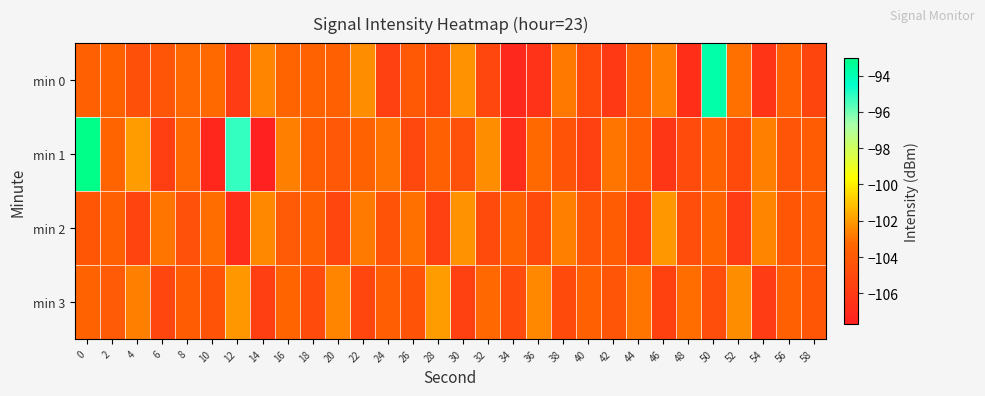

Reading right to left, transcribe all the data shown in this chart.

min 0: 58=-105.3	56=-103.7	54=-106.4	52=-103.0	50=-93.8	48=-106.7	46=-102.6	44=-103.4	42=-106.0	40=-105.0	38=-102.8	36=-106.5	34=-107.1	32=-105.2	30=-102.2	28=-105.0	26=-104.0	24=-105.6	22=-102.3	20=-103.6	18=-103.5	16=-103.4	14=-102.6	12=-105.9	10=-103.2	8=-103.3	6=-104.4	4=-104.6	2=-103.5	0=-103.6
min 1: 58=-103.9	56=-104.3	54=-102.7	52=-105.0	50=-103.5	48=-104.9	46=-106.2	44=-103.6	42=-102.9	40=-105.7	38=-104.4	36=-103.2	34=-106.8	32=-102.3	30=-104.6	28=-103.7	26=-105.1	24=-103.0	22=-103.5	20=-104.1	18=-103.8	16=-102.7	14=-107.7	12=-95.2	10=-107.2	8=-103.3	6=-105.8	4=-102.0	2=-103.4	0=-93.0
min 2: 58=-103.8	56=-104.2	54=-102.6	52=-105.9	50=-103.3	48=-104.8	46=-102.1	44=-105.6	42=-103.9	40=-104.3	38=-102.7	36=-105.0	34=-103.5	32=-104.9	30=-102.2	28=-105.7	26=-103.0	24=-104.5	22=-102.8	20=-105.2	18=-103.7	16=-104.0	14=-102.5	12=-106.8	10=-103.1	8=-104.6	6=-102.9	4=-105.3	2=-103.7	0=-104.2
min 3: 58=-104.2	56=-103.6	54=-105.9	52=-102.3	50=-104.8	48=-103.1	46=-105.6	44=-102.9	42=-104.3	40=-103.7	38=-105.0	36=-102.5	34=-104.9	32=-103.2	30=-105.7	28=-102.0	26=-104.5	24=-103.8	22=-105.2	20=-102.6	18=-104.9	16=-103.3	14=-105.8	12=-102.1	10=-104.5	8=-103.9	6=-105.2	4=-102.7	2=-104.0	0=-103.5